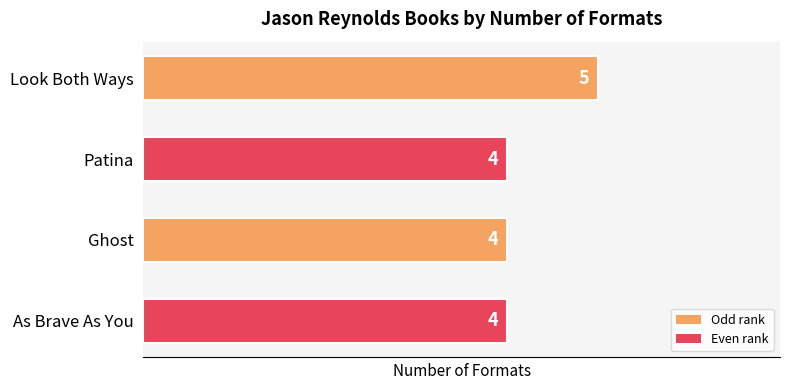

How many series are shown in this chart?

1